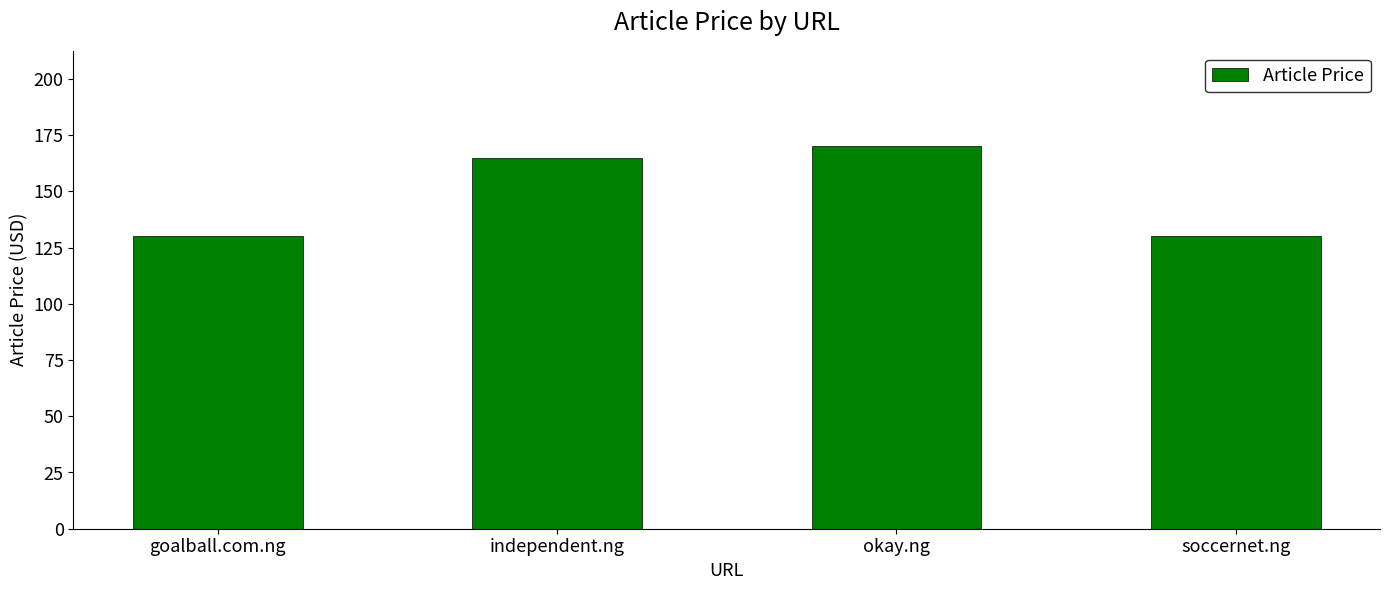

What is the smallest value displayed?

130